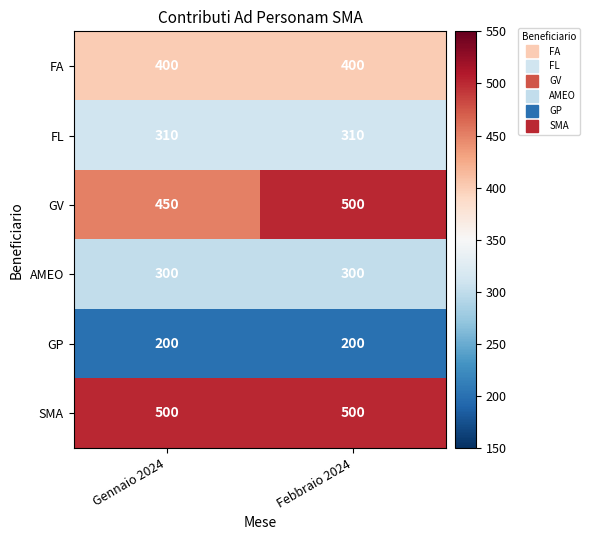

What value does the AMEO series have at Febbraio 2024?

300